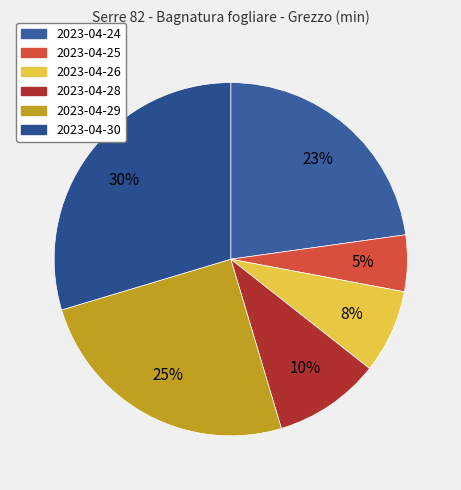

Count the number of slices in the pie.

6